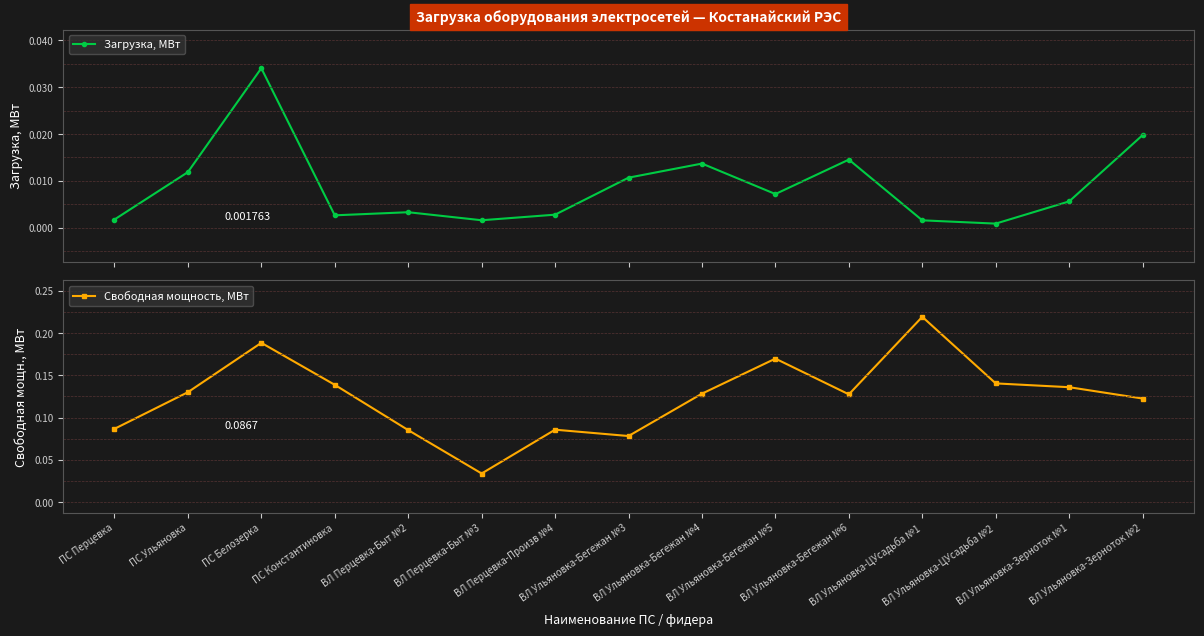

List the series in order of their overall mean, lowest first.

Загрузка, МВт, Свободная мощность, МВт